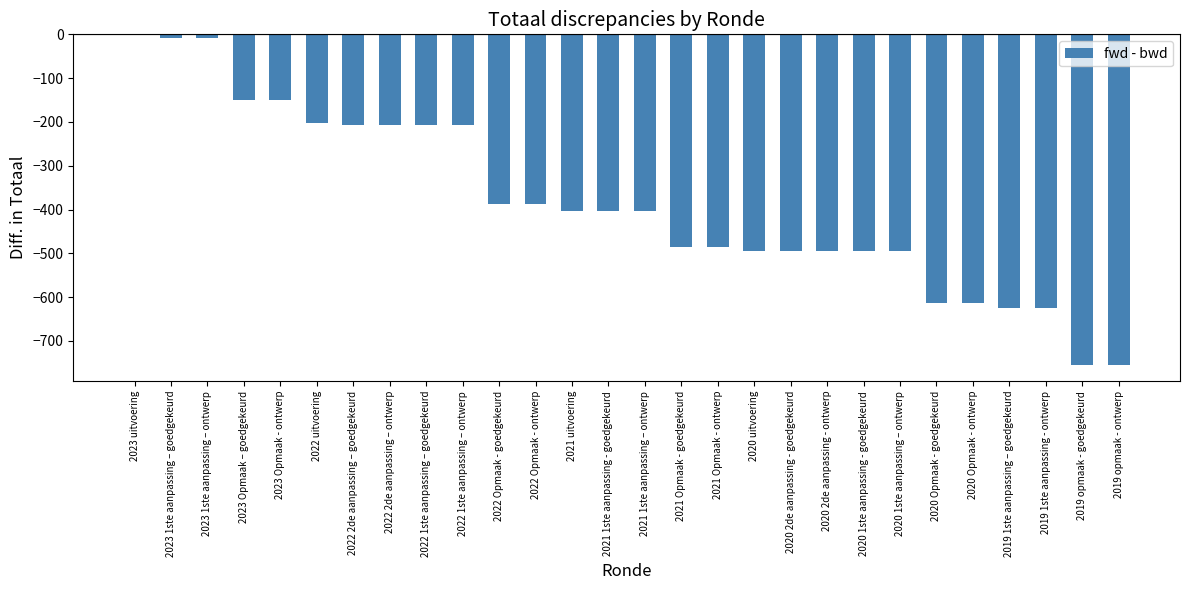

Which has a higher value, 2020 uitvoering or 2022 1ste aanpassing – goedgekeurd?

2022 1ste aanpassing – goedgekeurd